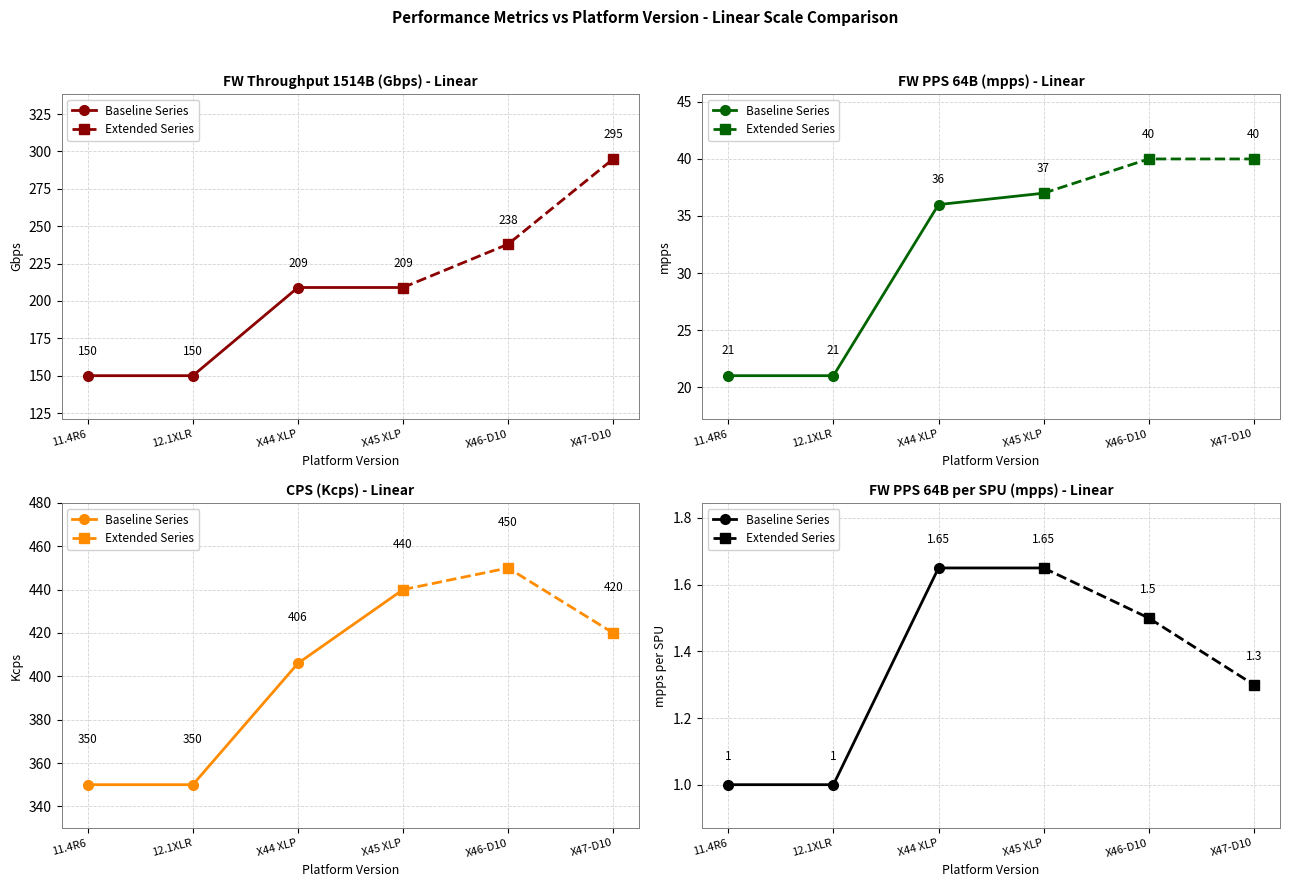

Read the CPS (Kcps) value at 12.1XLR.

350.0